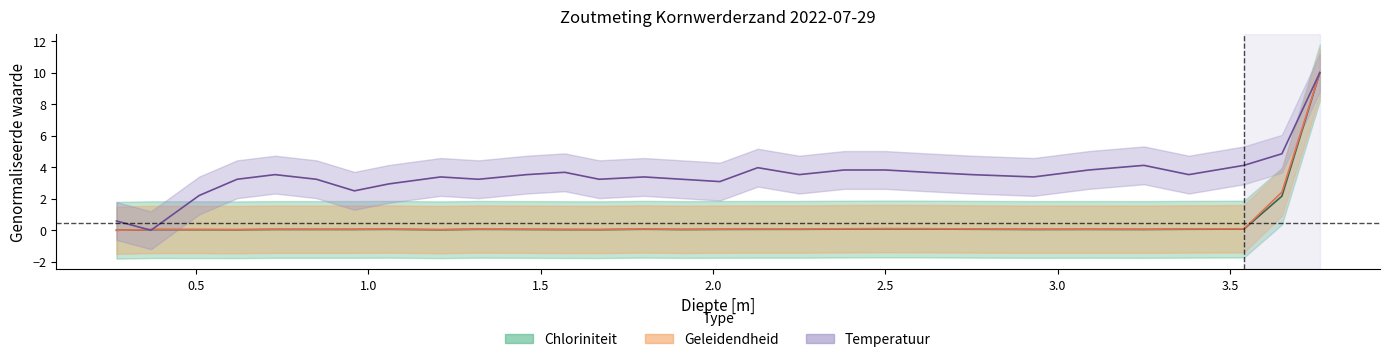

What are all the series names shown in the legend?

Temperatuur, Geleidendheid, Chloriniteit